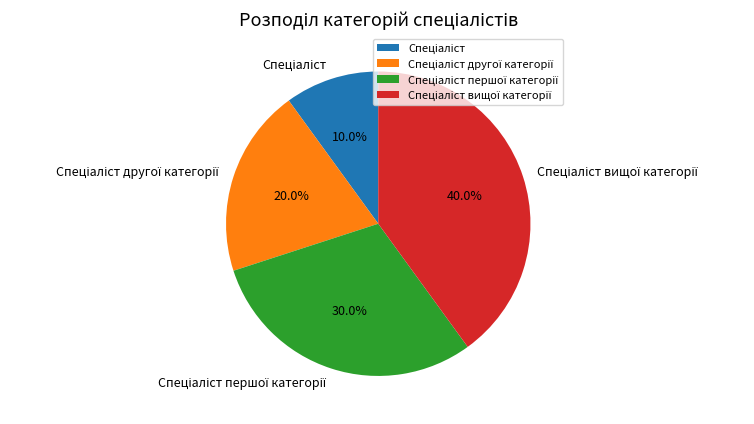

Is there any slice that represents more than half of the pie?

No